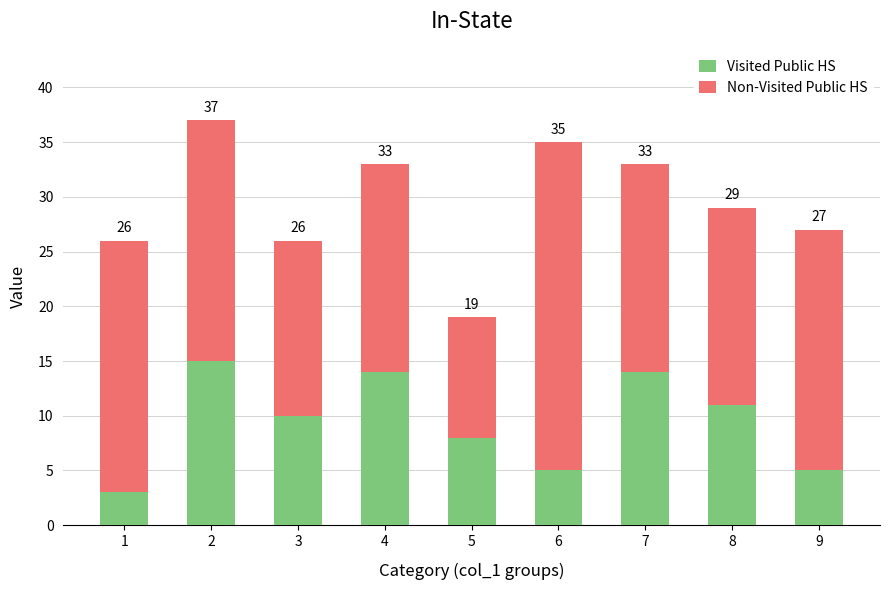

What are all the series names shown in the legend?

Visited Public HS, Non-Visited Public HS